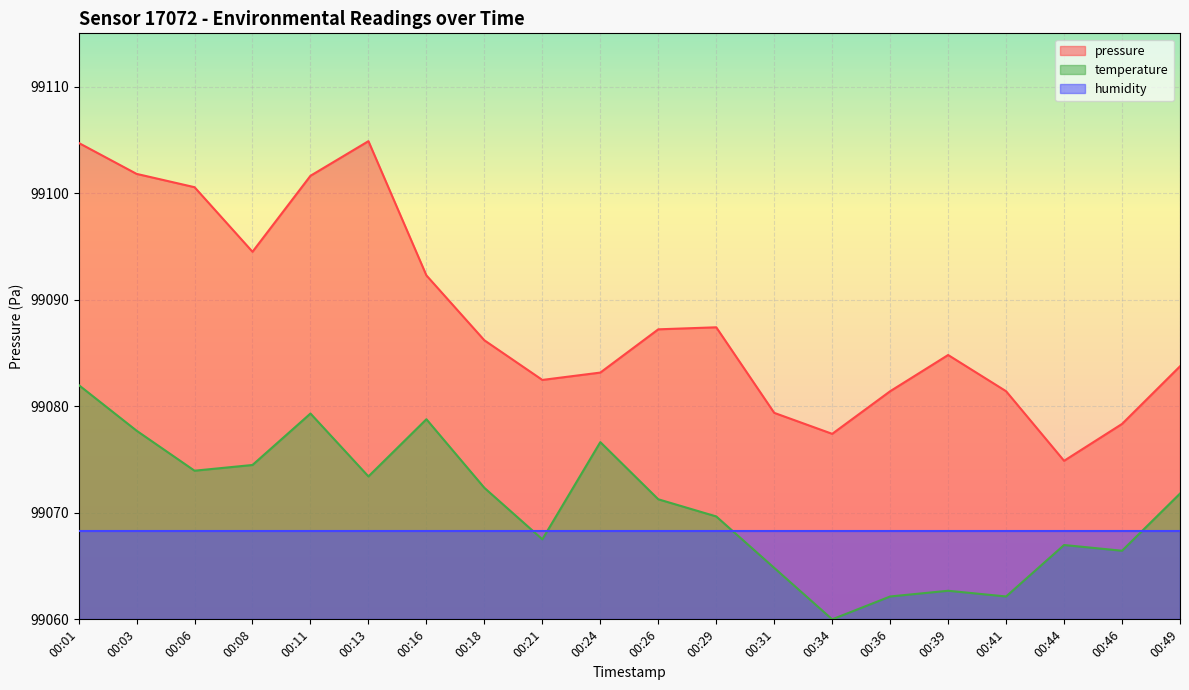

True or false: pressure has more than 2 points higher than both neighbors.

True